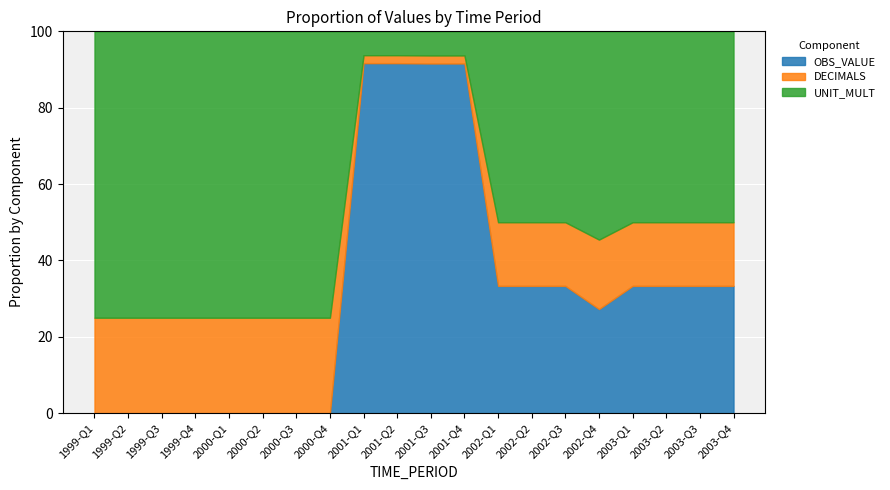

True or false: OBS_VALUE has a value of 0 at 2000-Q2.

True